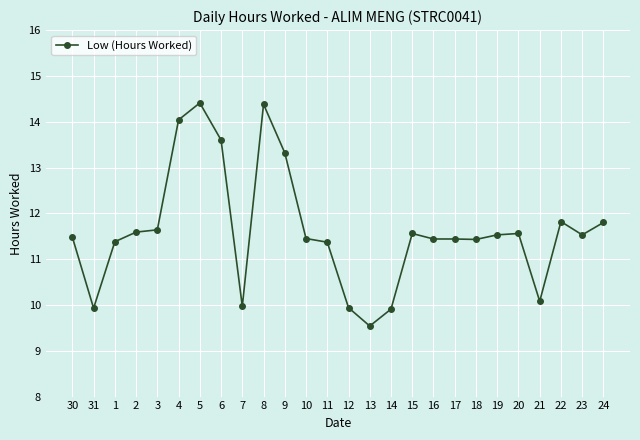

How many values exceed 11?

20